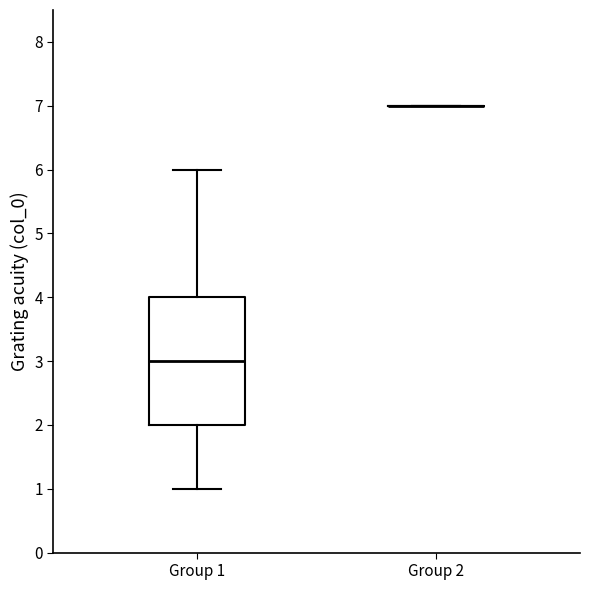

Where is the lower edge of the box for Group 1 on the y-axis? The values are not printed on the chart, so give them approximately, as read against the axis.

2